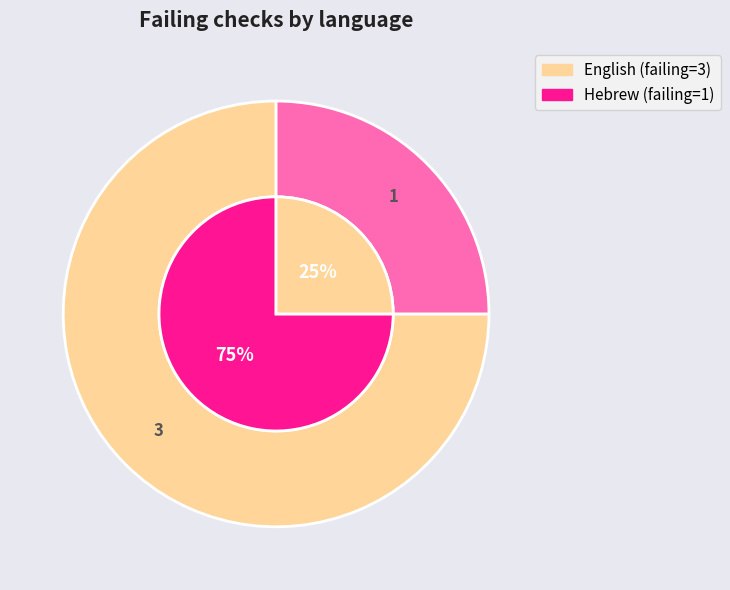

Which slice represents more than half of the pie?

English